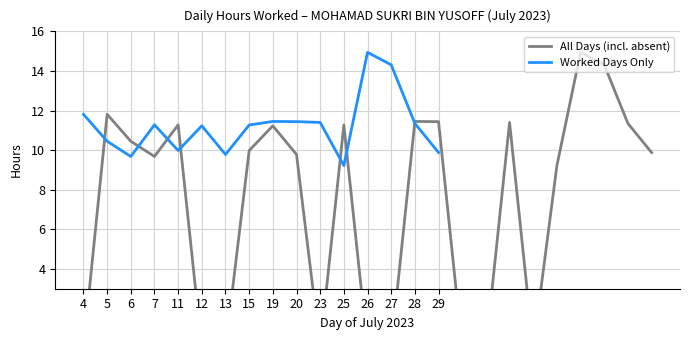

Reading left to right, extract all data points from this chart.

0.0	11.8	10.4	9.7	11.3	0.0	0.0	10.0	11.2	9.8	0.0	11.3	0.0	0.0	11.4	11.4	0.0	0.0	11.4	0.0	9.2	14.9	14.3	11.3	9.9